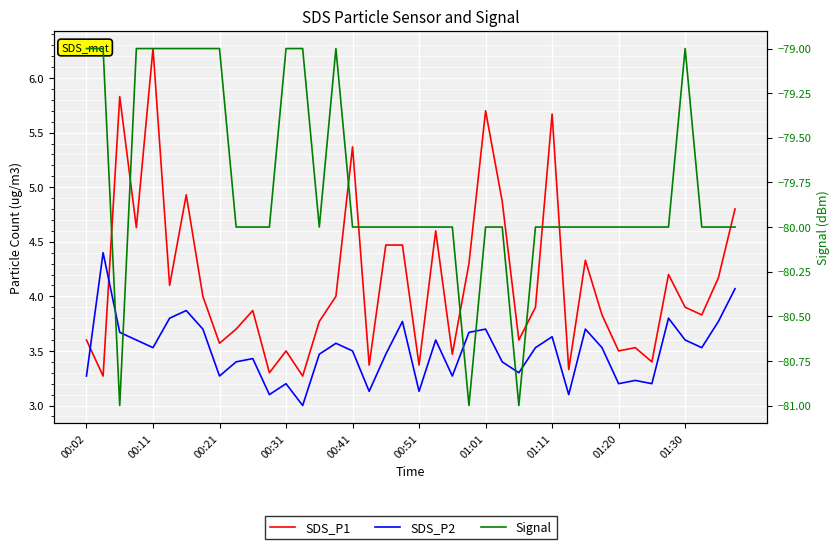

What is the value of the SDS_P1 point at the 13th from the left?

3.5